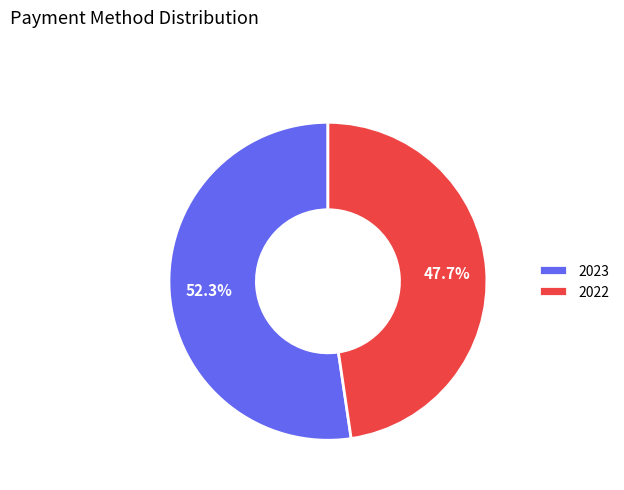

What is the ratio of the value at 2022 to the value at 2023?

0.9